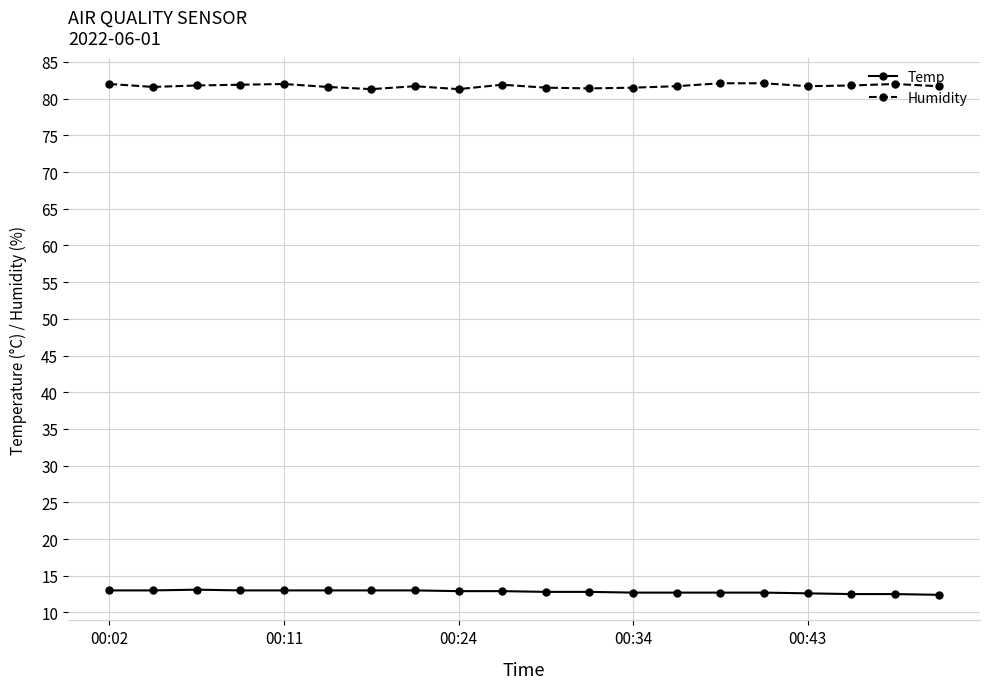

What is the value of the Humidity point at the 9th from the left?

81.3